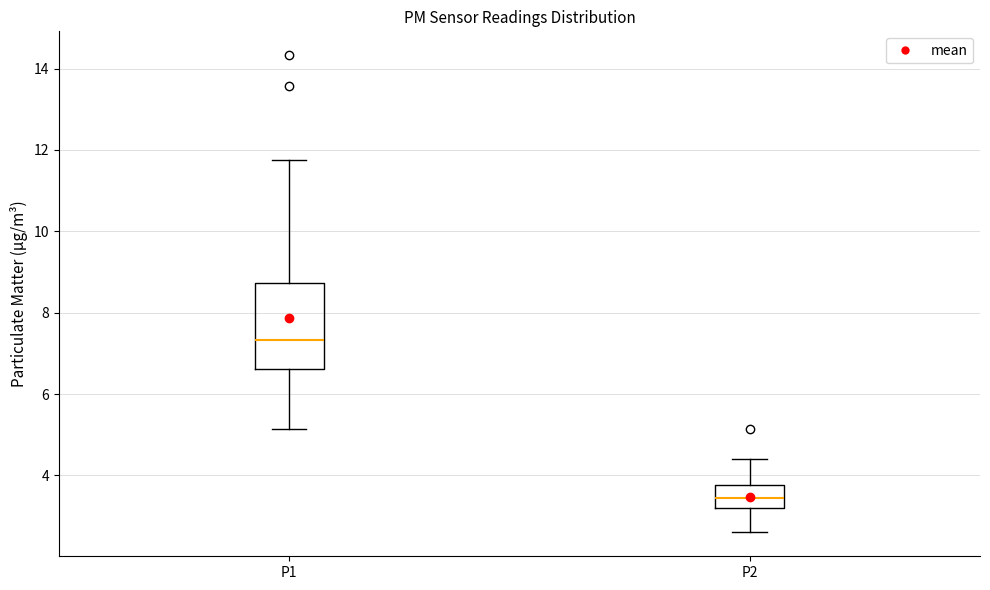

Which box has the lowest median line?

P2